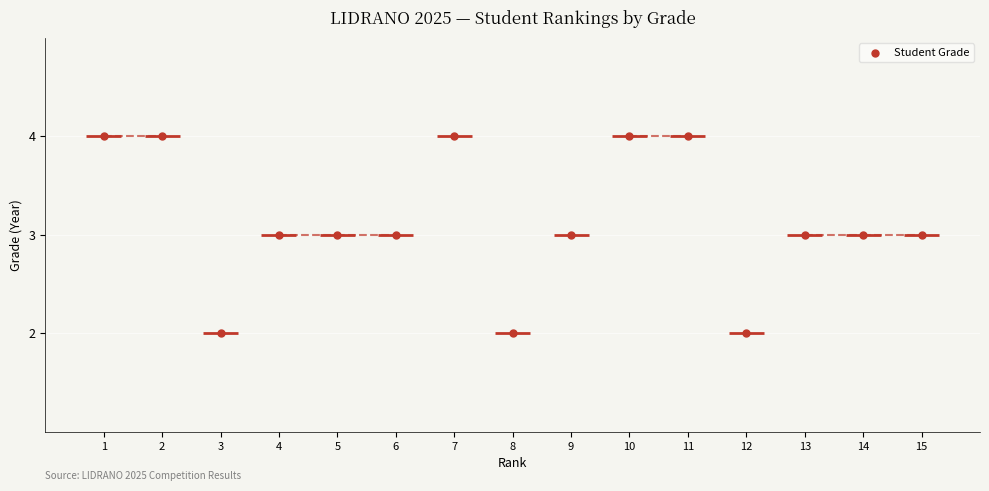

Count the number of points in this scatter plot.

15